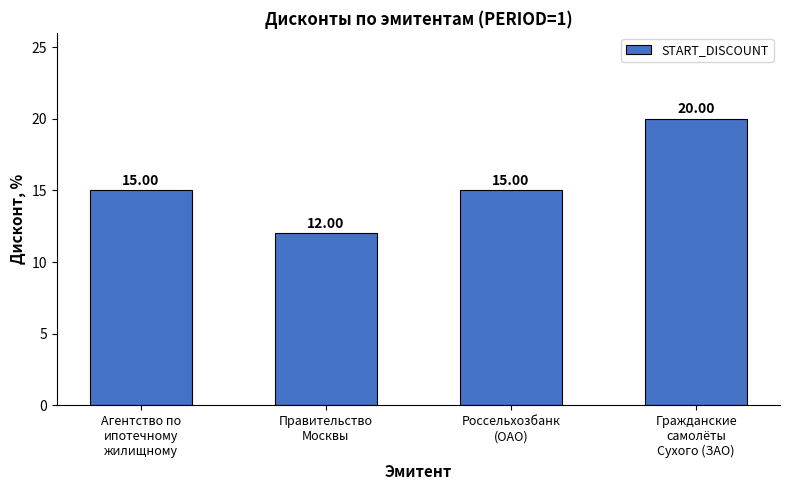

At which category does the chart reach its minimum across all series?

Правительство
Москвы